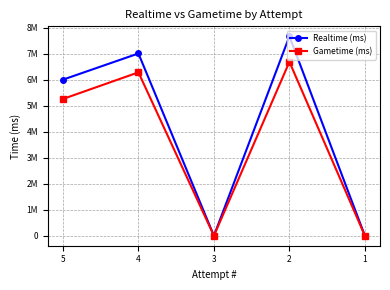

At which category does the chart reach its peak across all series?

2